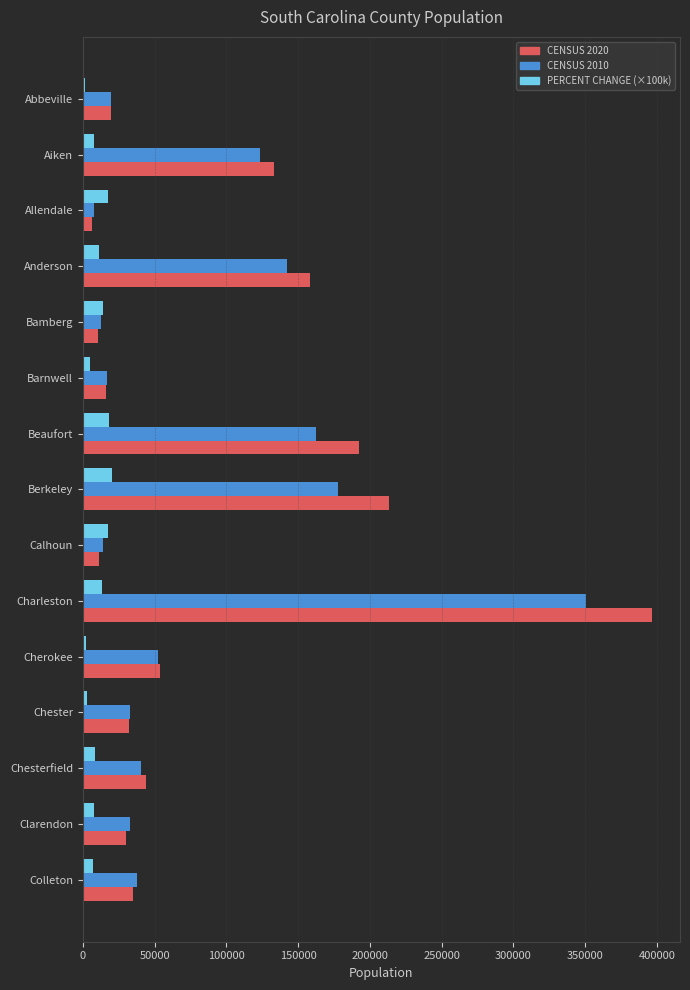

What is the difference between the maximum and minimum values in the CENSUS 2020 series?

389496.0